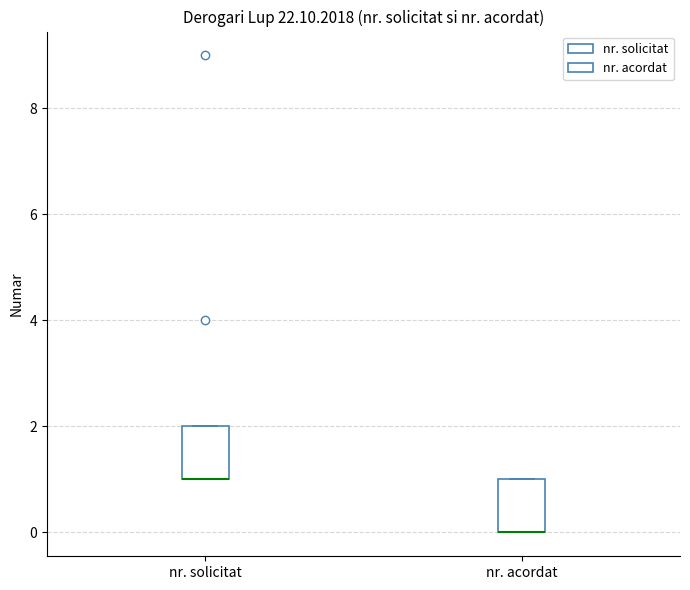

Where is the lower edge of the box for nr. acordat on the y-axis? The values are not printed on the chart, so give them approximately, as read against the axis.

0